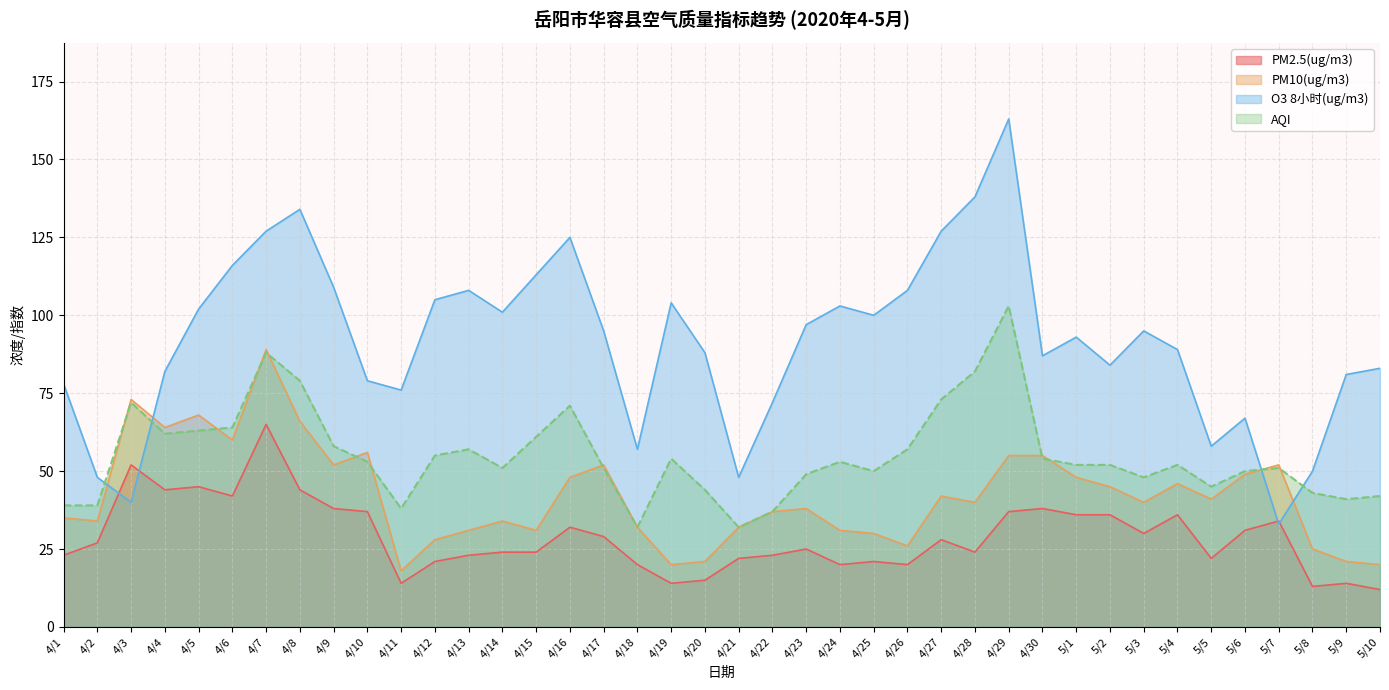

At which category does the chart reach its minimum across all series?

5/10